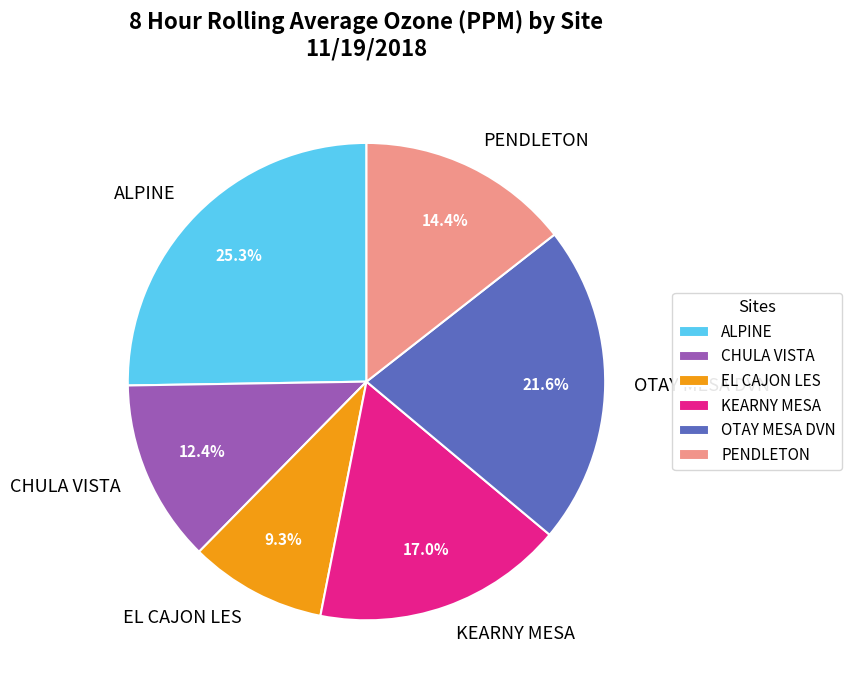

What is the smallest slice in the pie chart?

EL CAJON LES